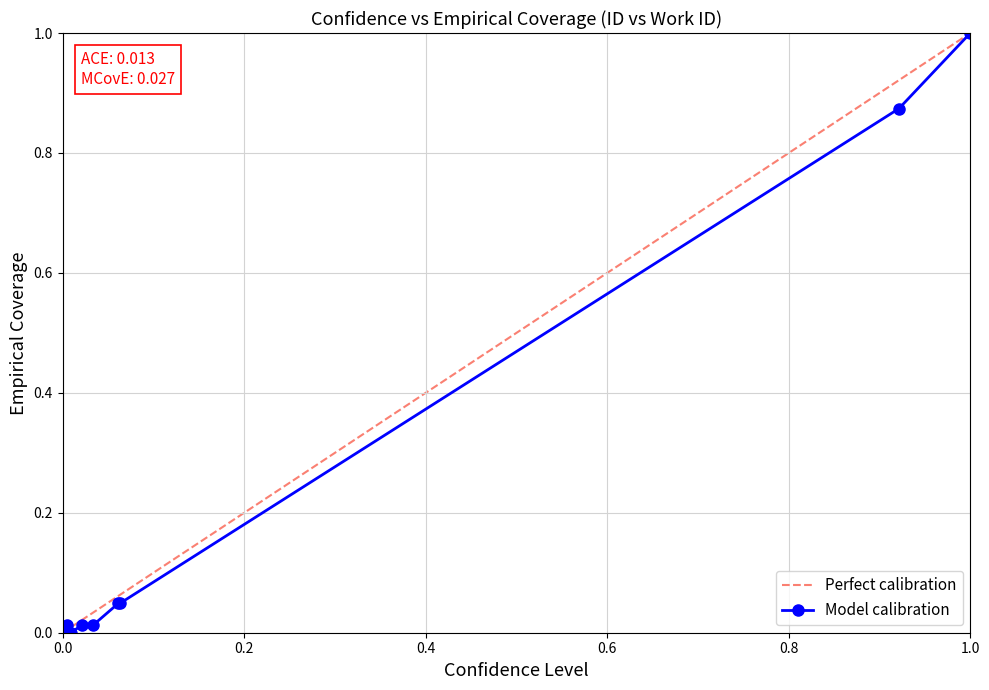

Is it true that the value at 13992 is 0.0?

False